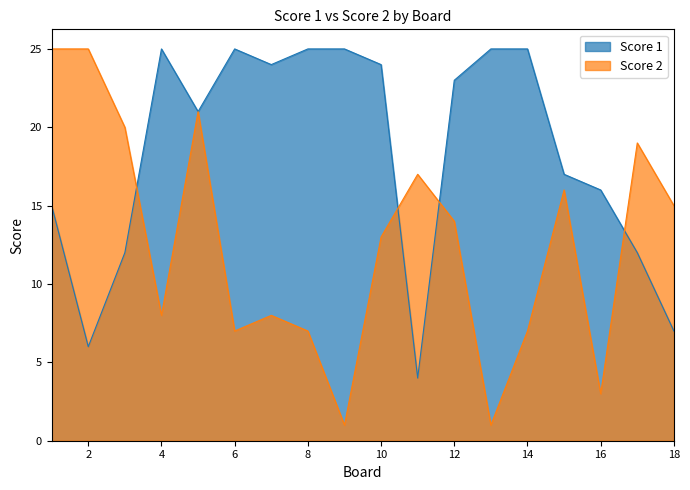

Between 18 and 9, which is larger?

9